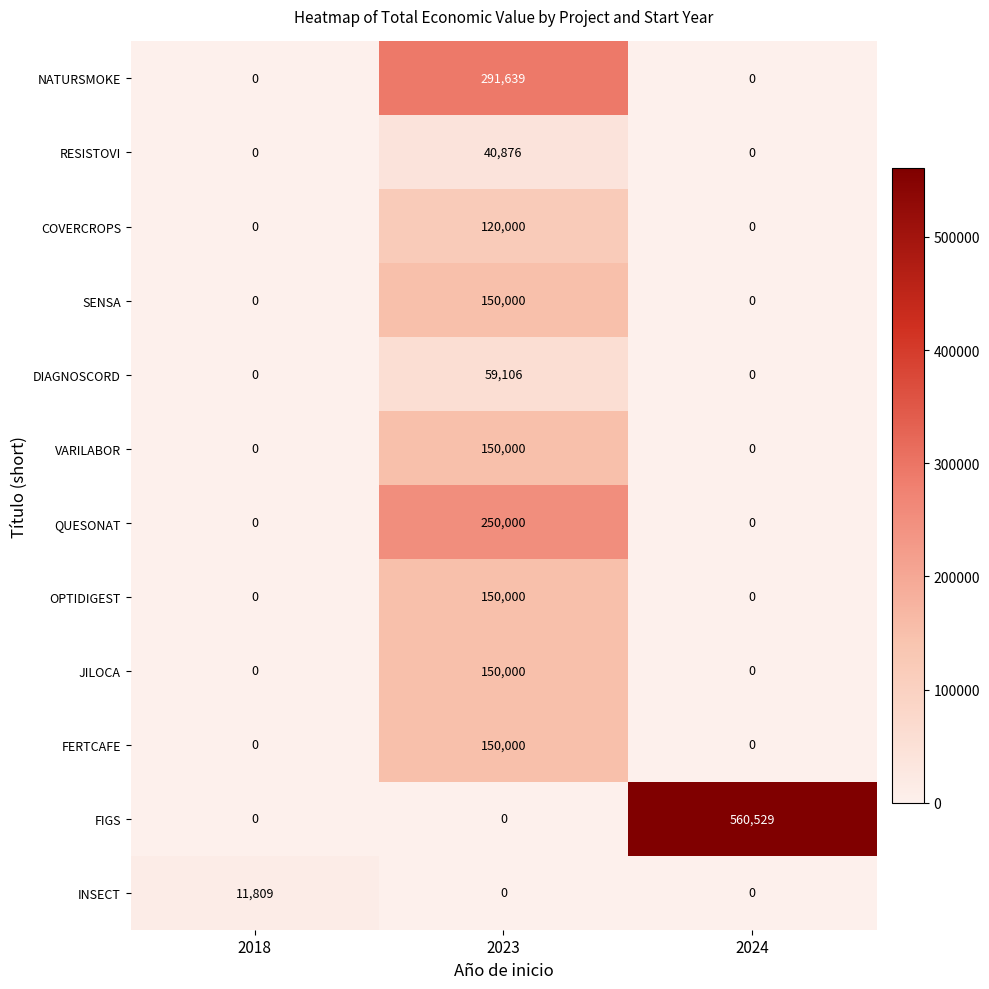

At which category does the chart reach its peak across all series?

2024